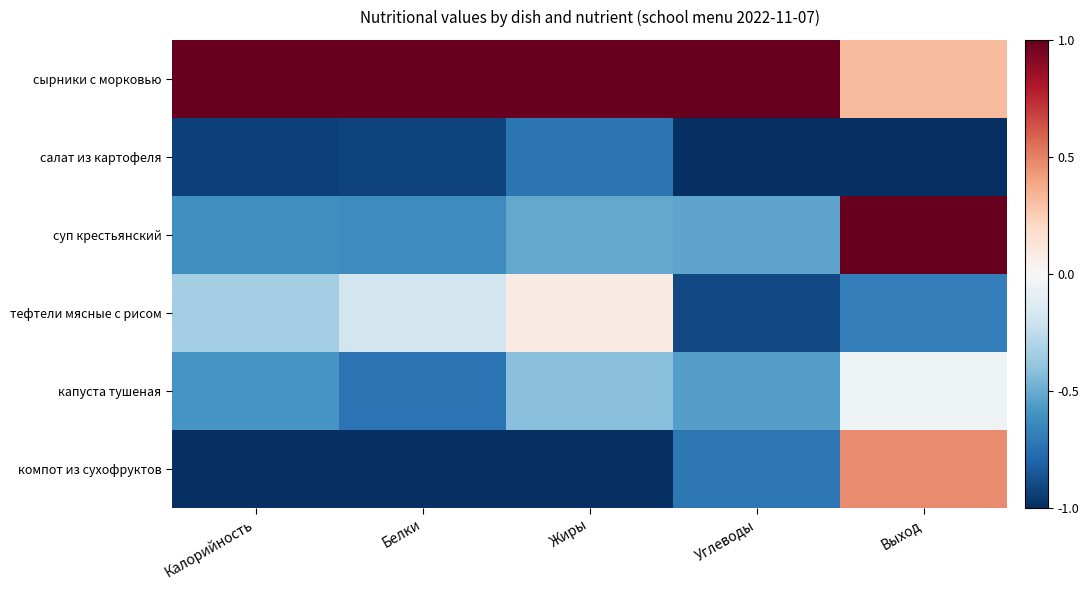

At which category does the chart reach its peak across all series?

Калорийность